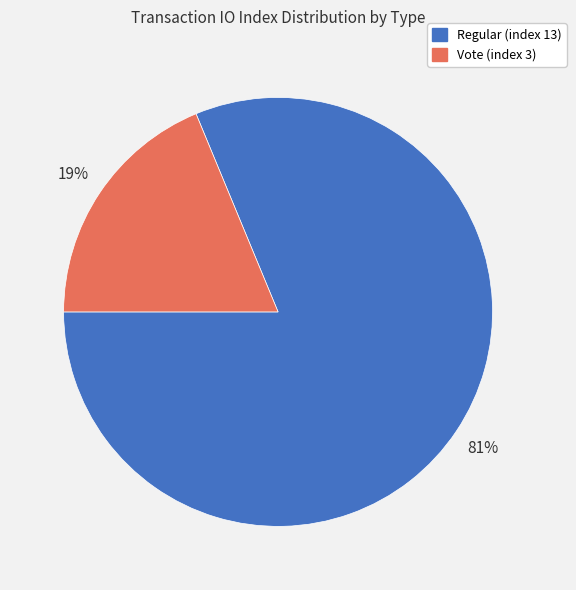

To the nearest percent, what percentage of the pie is Vote (index 3)?

19%